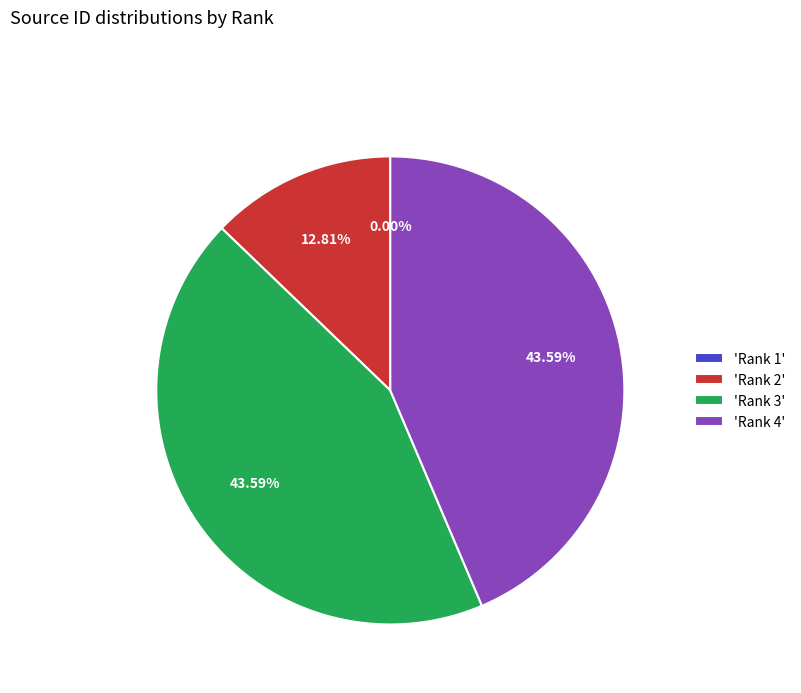

Does any single category account for the majority?

No